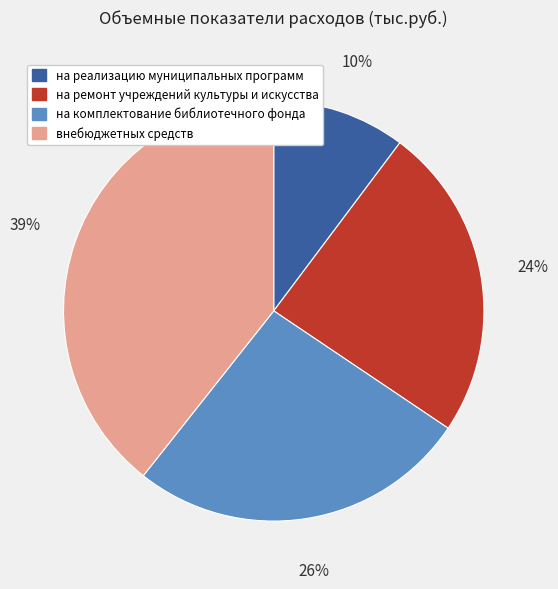

Which category has the smallest portion of the pie?

на реализацию муниципальных программ